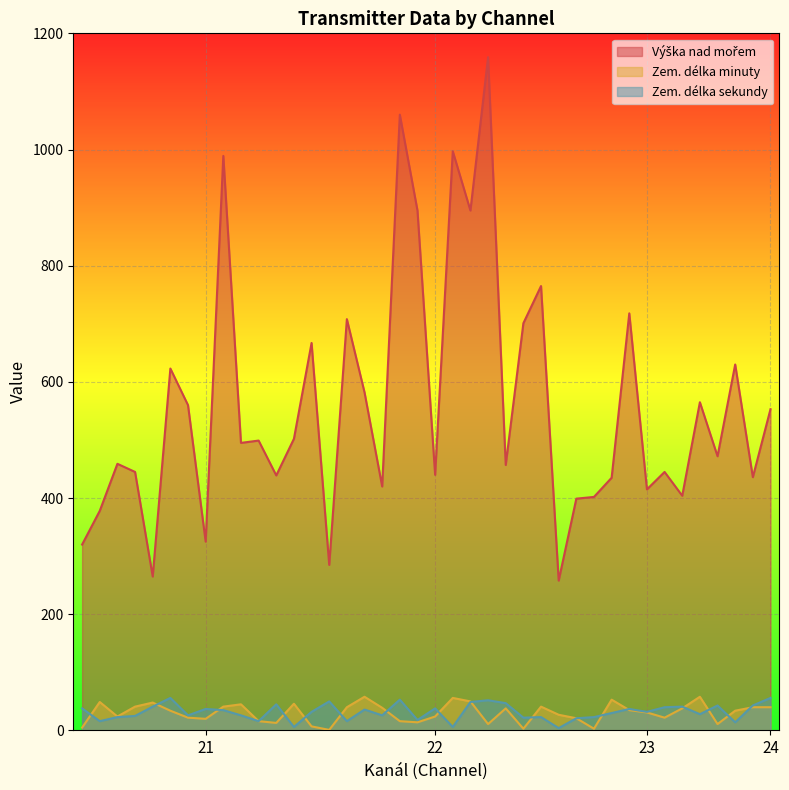

At which category does Zem. délka minuty reach its first local peak?

21